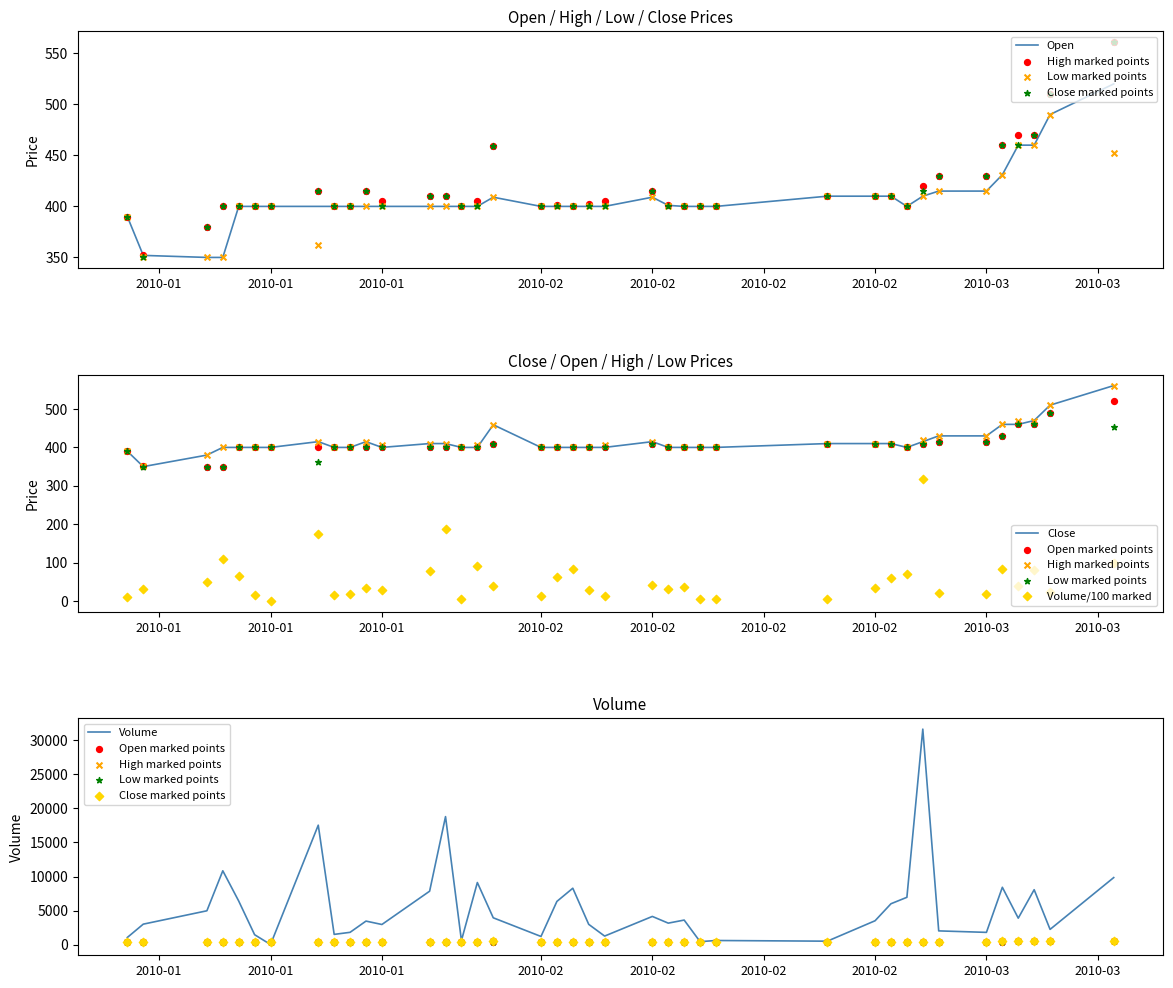

Which series has the widest spread of Y values?

Volume